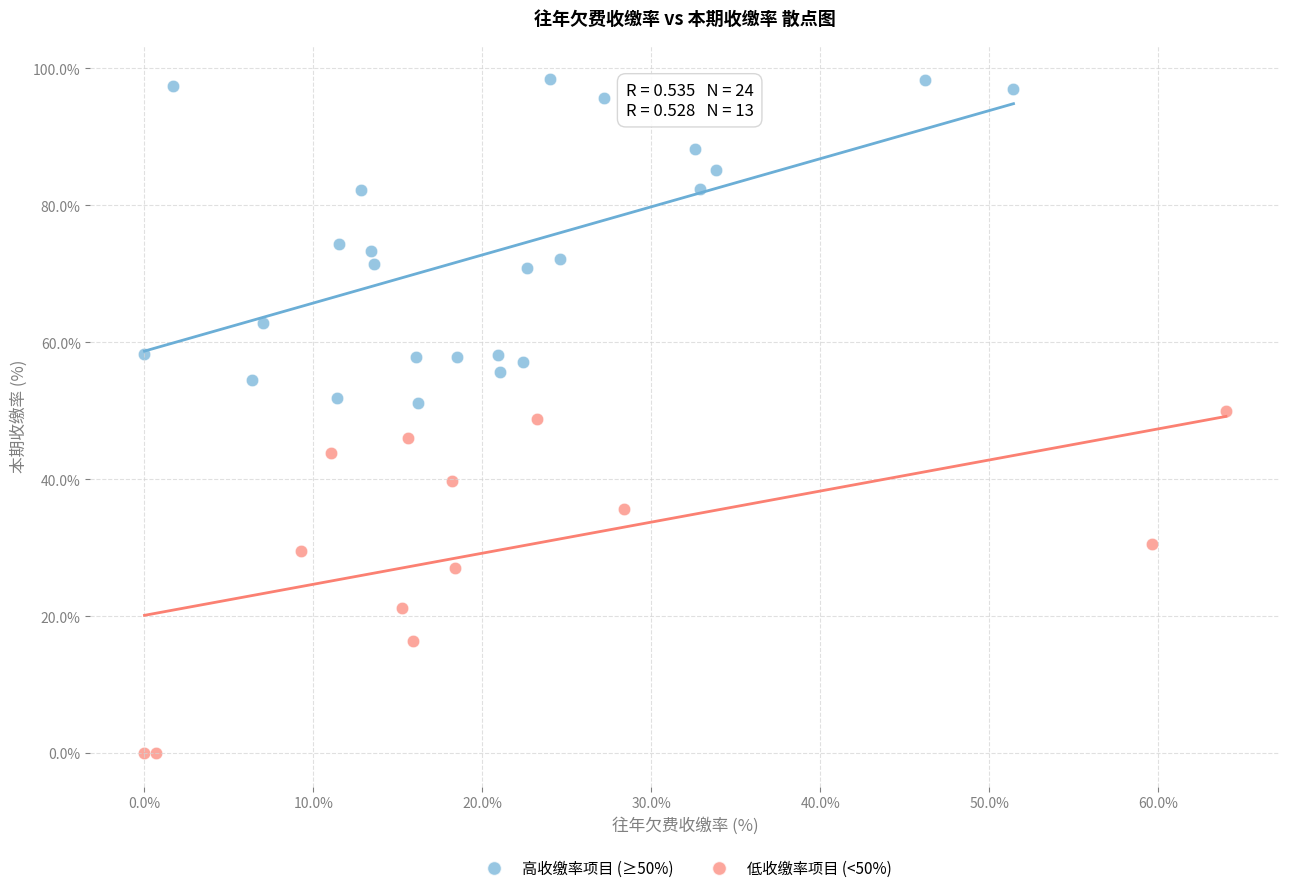

Which series has the largest Y range (max minus min)?

低收缴率项目 (<50%)